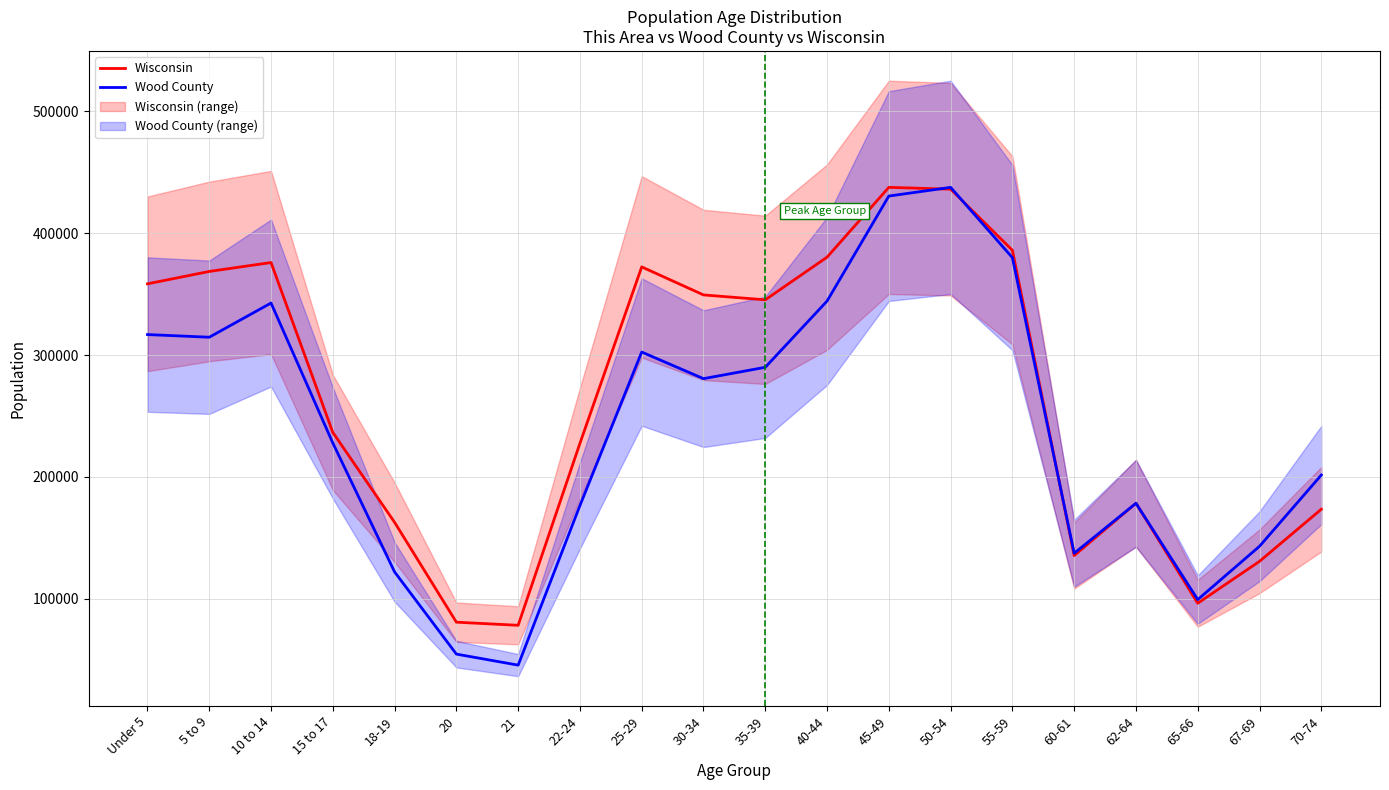

What is the approximate value of Wood County at 18-19?

122006.8